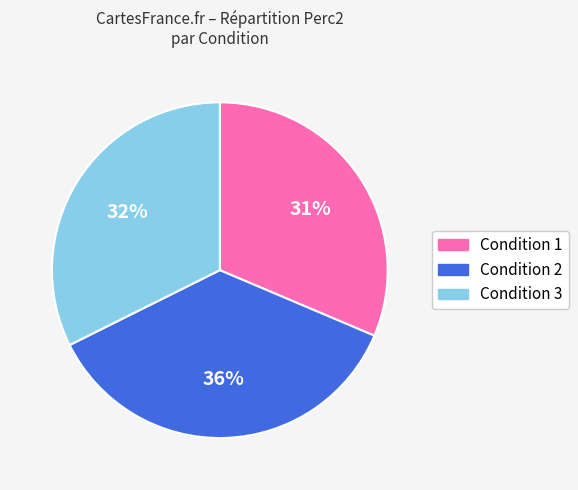

Which slice is the largest?

Condition 2